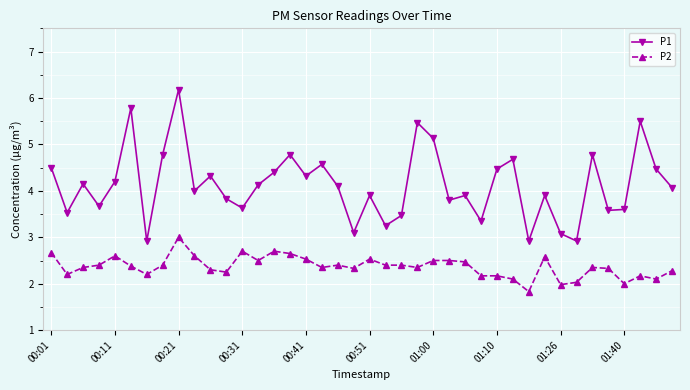

True or false: P1 and P2 intersect in this chart.

False